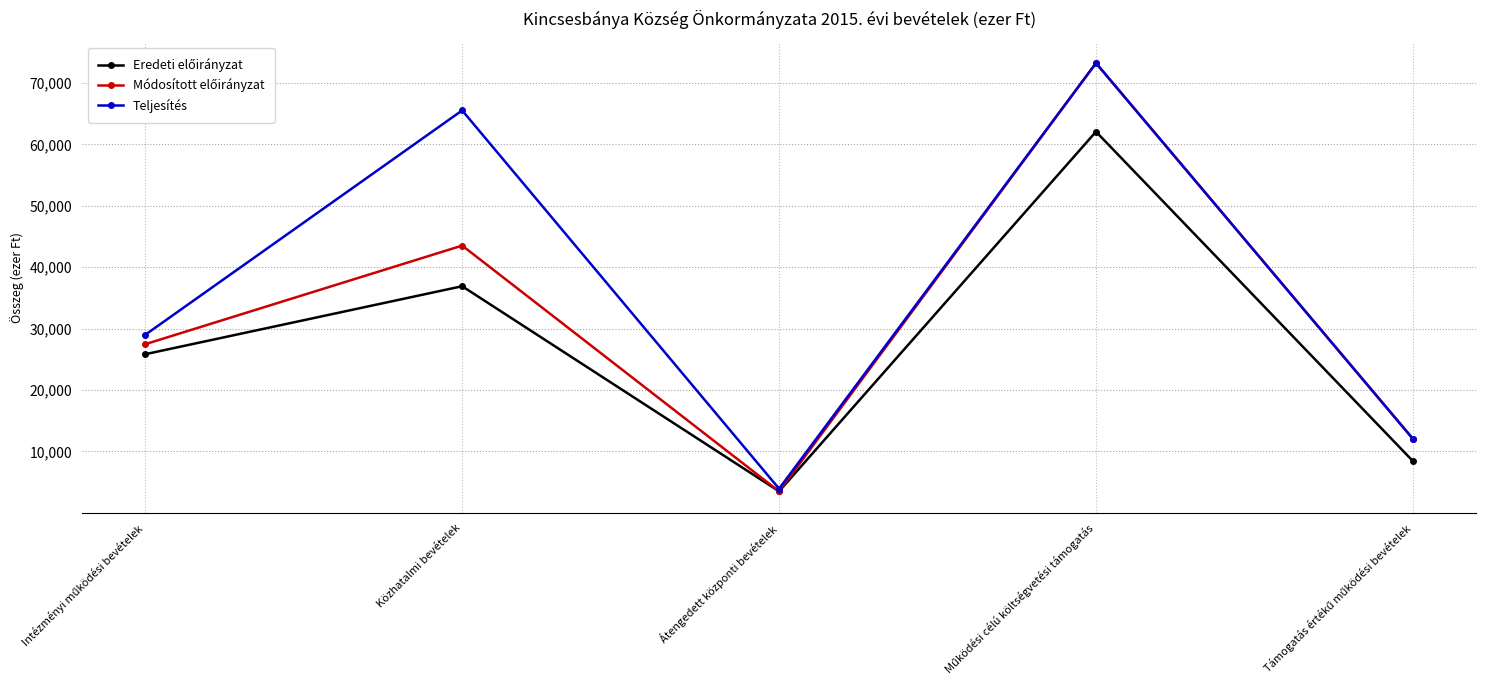

What is the greatest value displayed?

73230